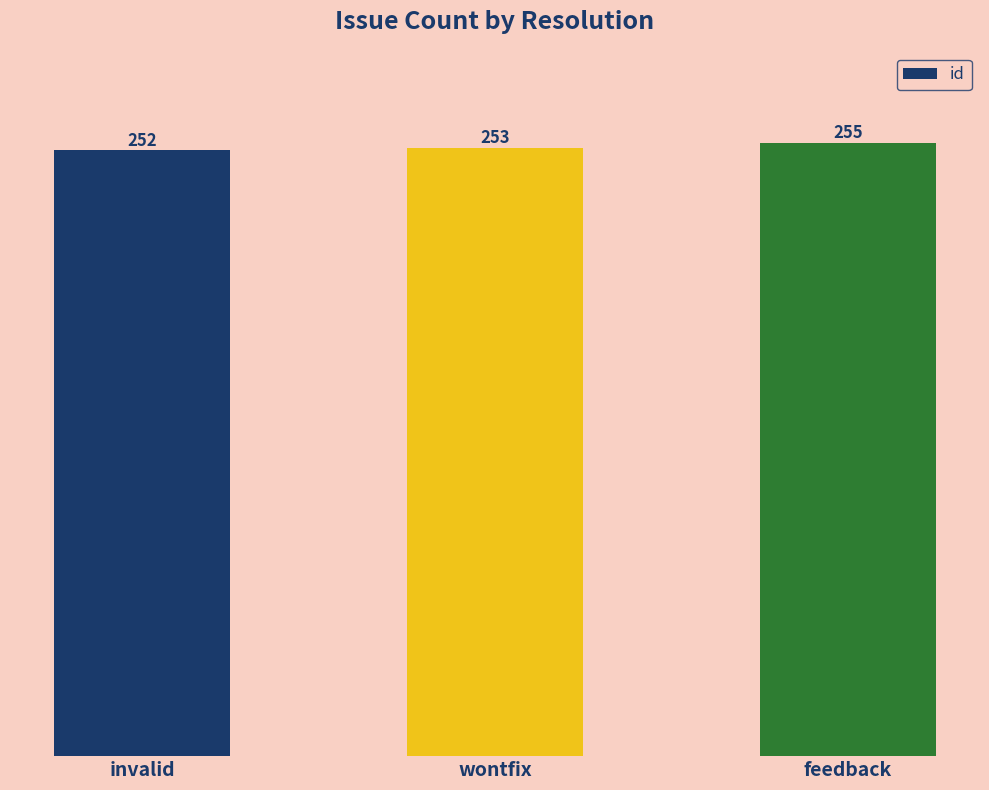

Which label corresponds to the smallest value in the chart?

invalid